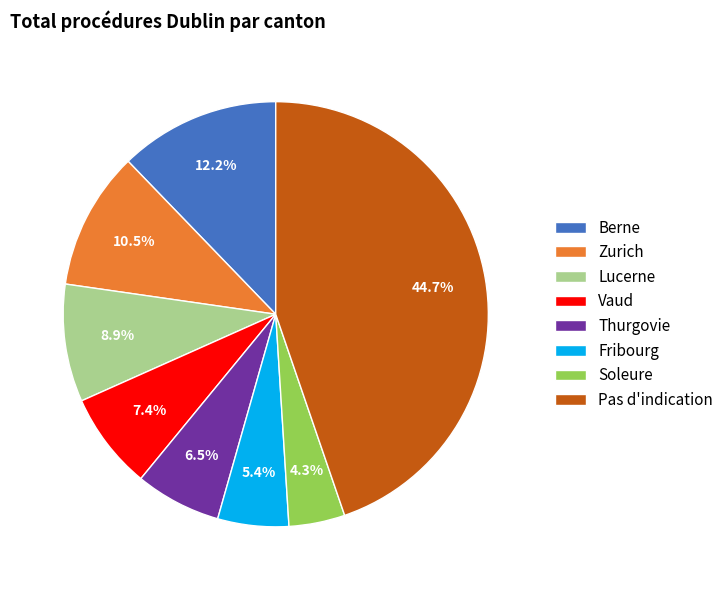

Is it true that Lucerne is 9% of the pie?

True